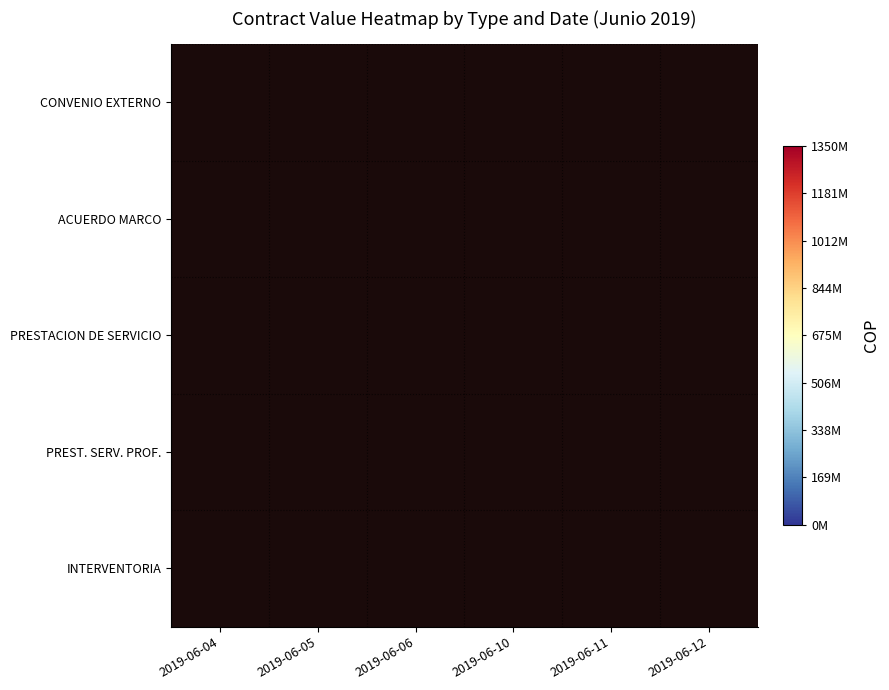

What is the difference between the highest and lowest values at 2019-06-04?

348403450.0